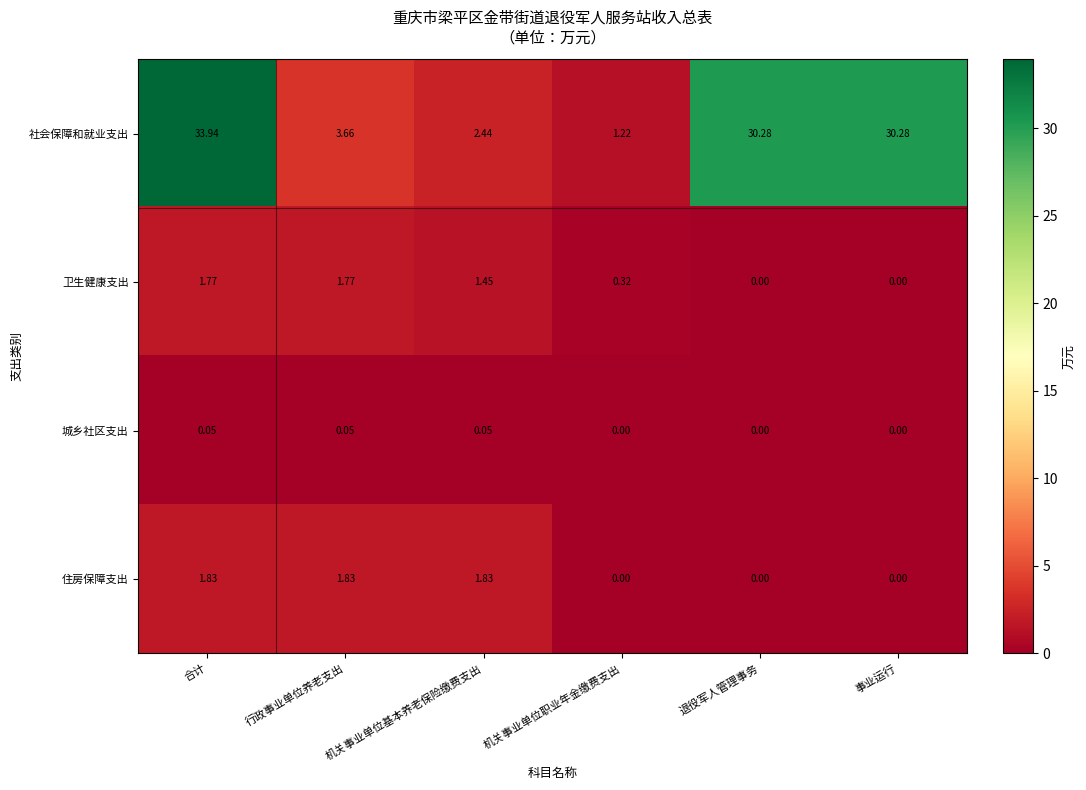

Which series changed the most between 行政事业单位养老支出 and 机关事业单位基本养老保险缴费支出?

社会保障和就业支出